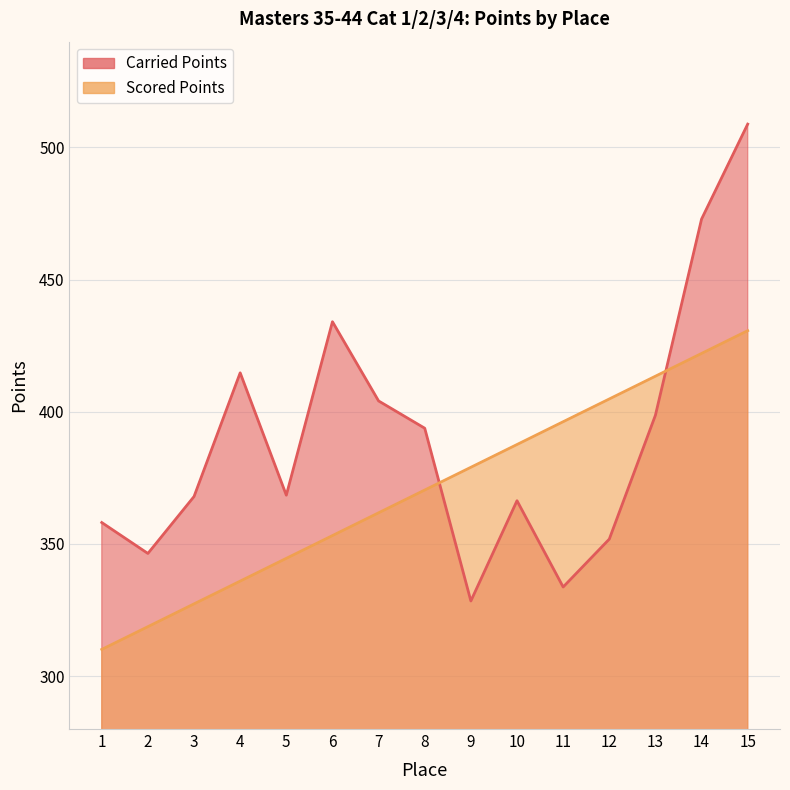

At which category does the chart reach its minimum across all series?

1